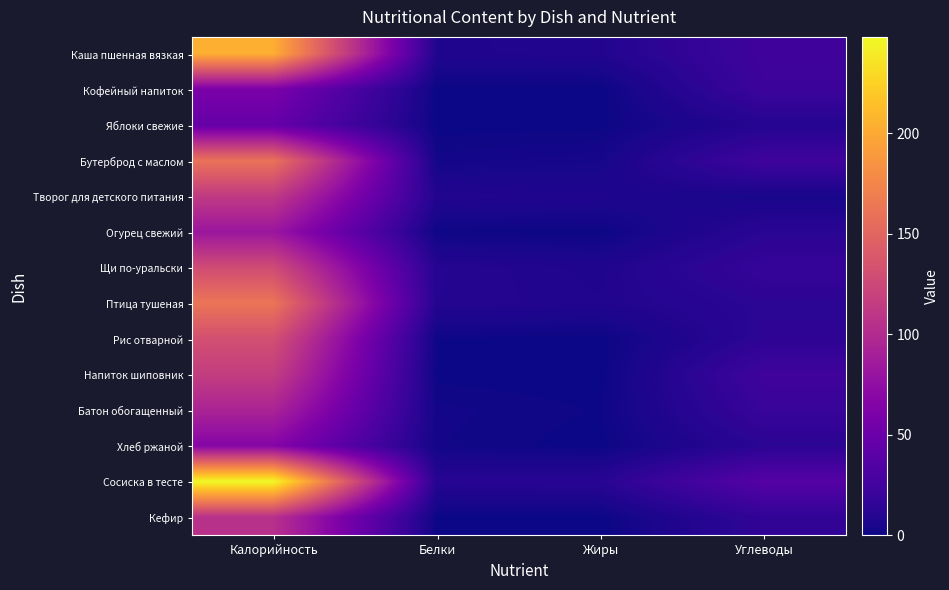

Reading left to right, extract all data points from this chart.

Каша пшенная вязкая: Калорийность=203.6	Белки=7.5	Жиры=8.2	Углеводы=23.4
Кофейный напиток: Калорийность=60.2	Белки=0.2	Жиры=0.0	Углеводы=21.9
Яблоки свежие: Калорийность=47.0	Белки=0.4	Жиры=0.4	Углеводы=9.8
Бутерброд с маслом: Калорийность=160.3	Белки=2.4	Жиры=3.6	Углеводы=23.5
Творог для детского питания: Калорийность=113.0	Белки=8.6	Жиры=7.0	Углеводы=3.9
Огурец свежий: Калорийность=81.9	Белки=0.9	Жиры=0.6	Углеводы=12.4
Щи по-уральски: Калорийность=128.2	Белки=9.9	Жиры=7.2	Углеводы=18.3
Птица тушеная: Калорийность=162.3	Белки=9.7	Жиры=7.9	Углеводы=13.2
Рис отварной: Калорийность=131.2	Белки=0.8	Жиры=0.2	Углеводы=13.9
Напиток шиповник: Калорийность=116.0	Белки=0.5	Жиры=0.1	Углеводы=23.6
Батон обогащенный: Калорийность=93.8	Белки=2.3	Жиры=0.8	Углеводы=19.7
Хлеб ржаной: Калорийность=67.2	Белки=2.0	Жиры=0.2	Углеводы=12.7
Сосиска в тесте: Калорийность=247.9	Белки=10.7	Жиры=11.6	Углеводы=37.1
Кефир: Калорийность=105.0	Белки=0.2	Жиры=0.0	Углеводы=15.7